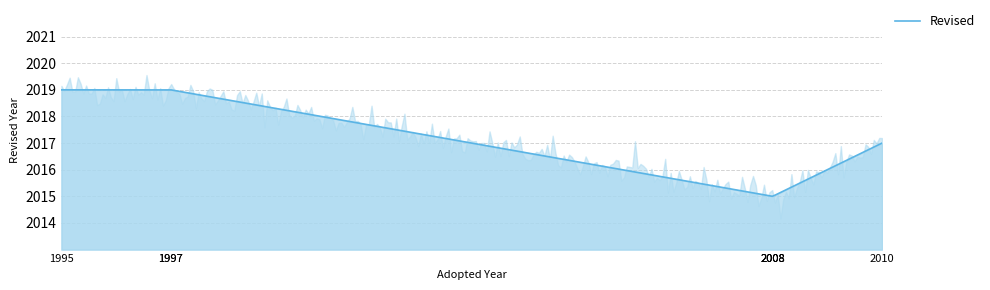

What is the change in value from 1995 to 2008?

-4